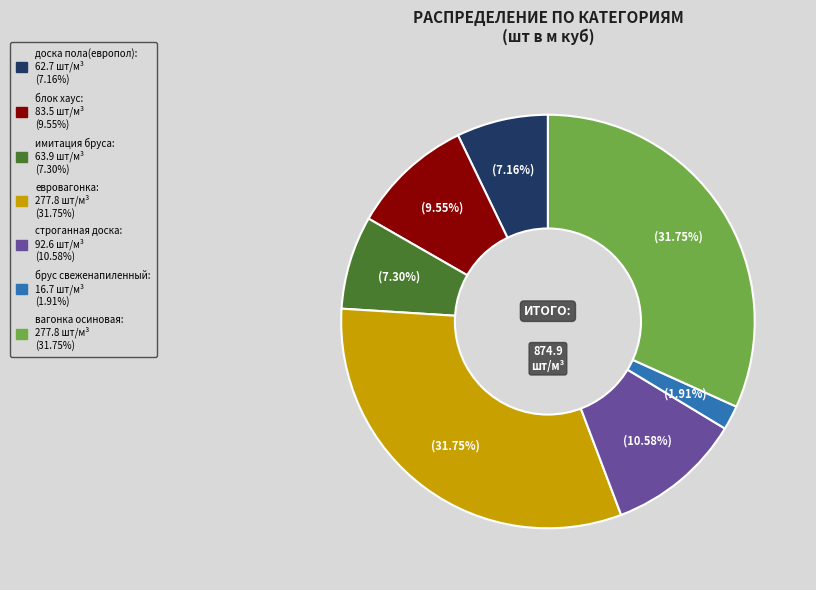

Which slice is the smallest?

брус свеженапиленный